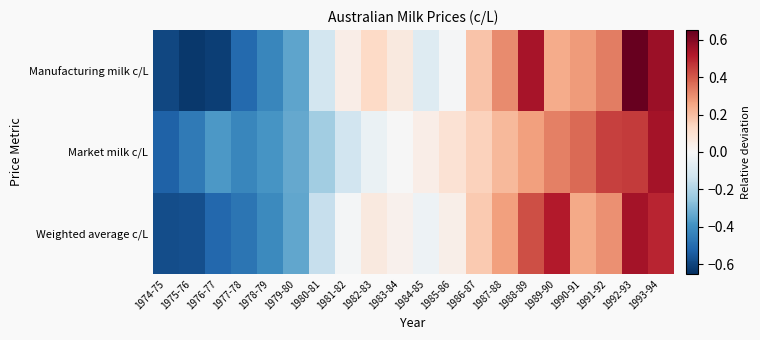

Count the number of data series in this chart.

3